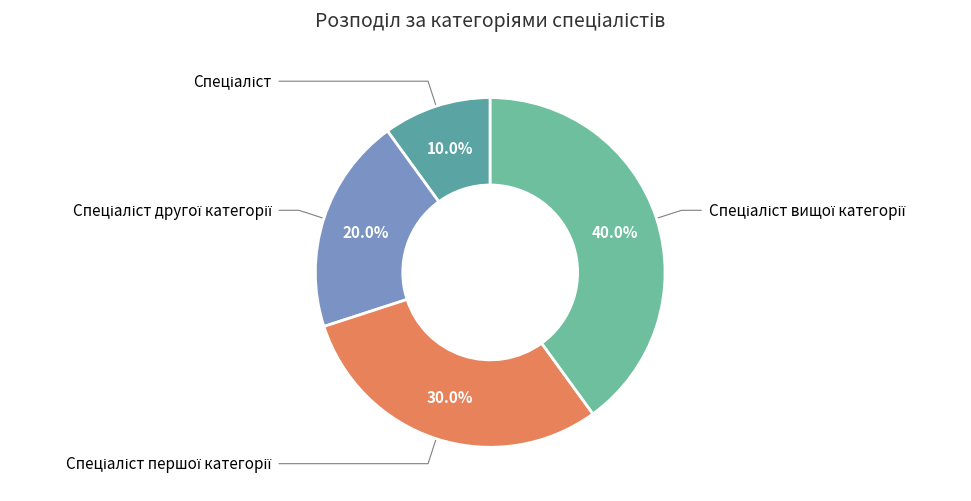

How many segments does this pie chart have?

4